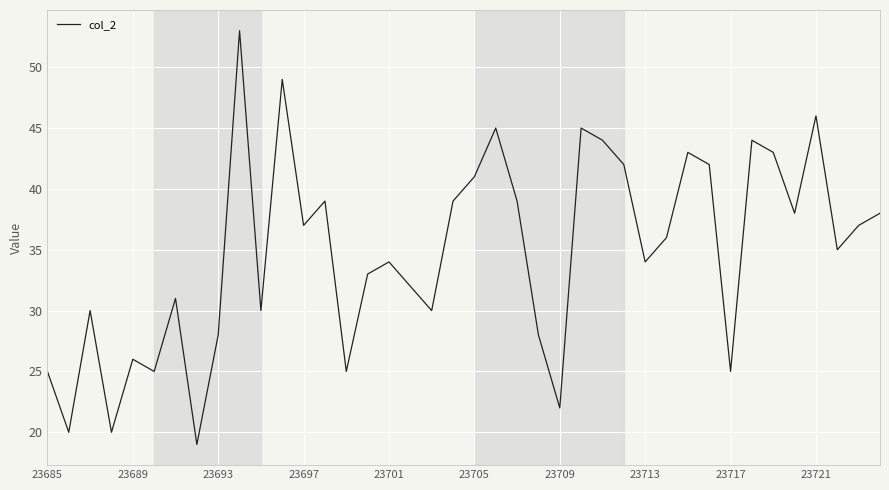

What is the greatest value displayed?

53